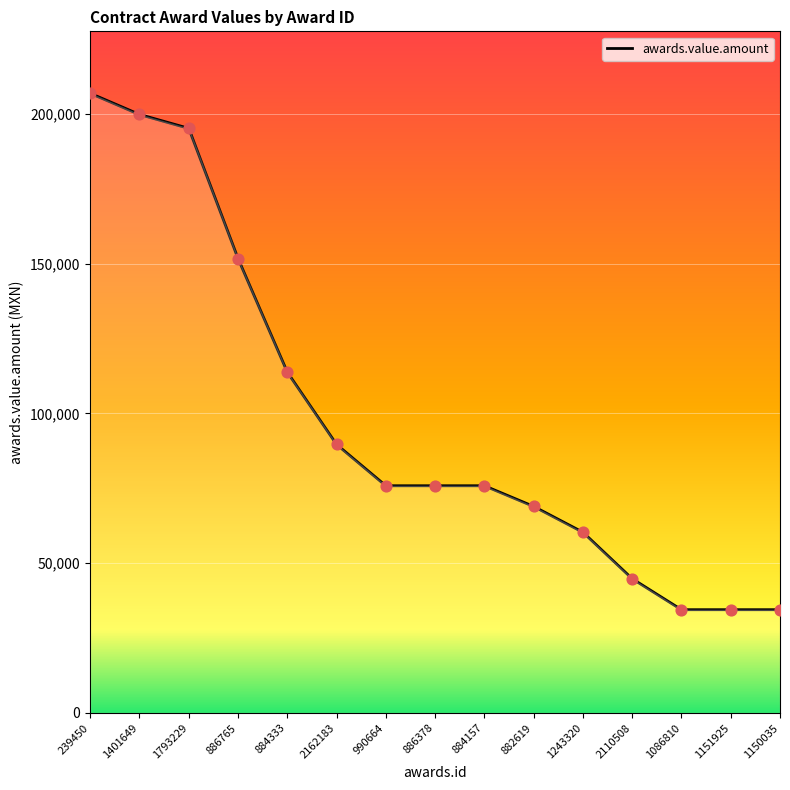

What is the change in value from 886378 to 1086810?

-41379.3